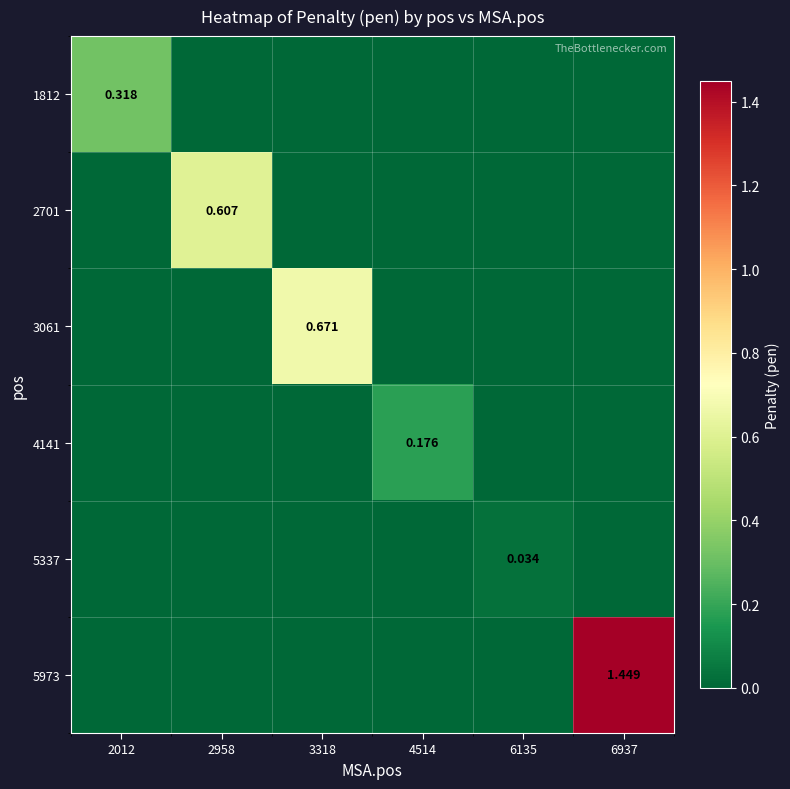

Which series has the largest total across all categories?

5973